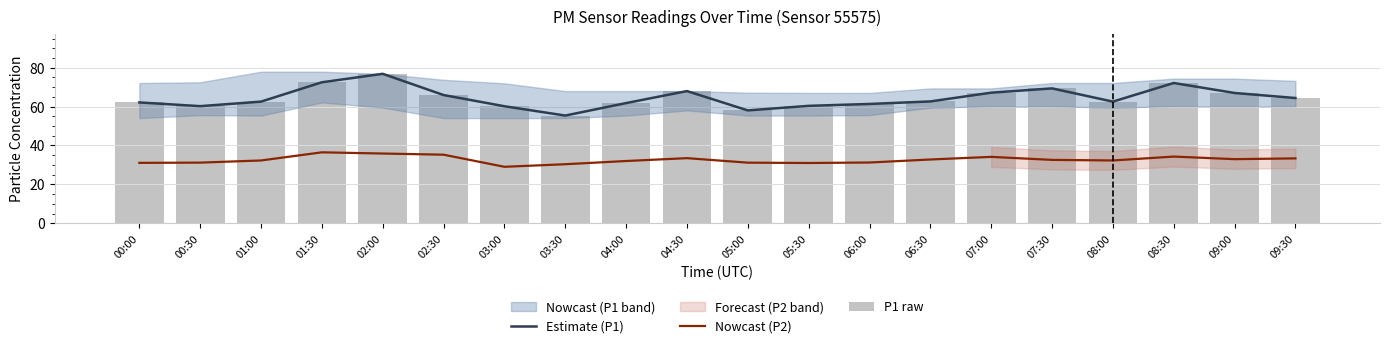

What is the spread (max minus min) of values at 08:00?

30.3